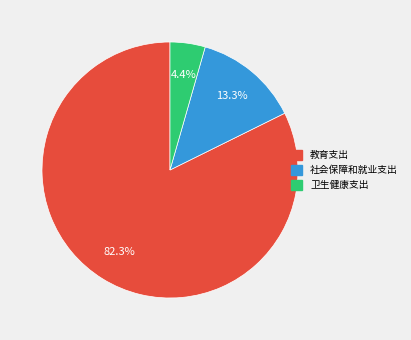

Which category has the biggest portion of the pie?

教育支出